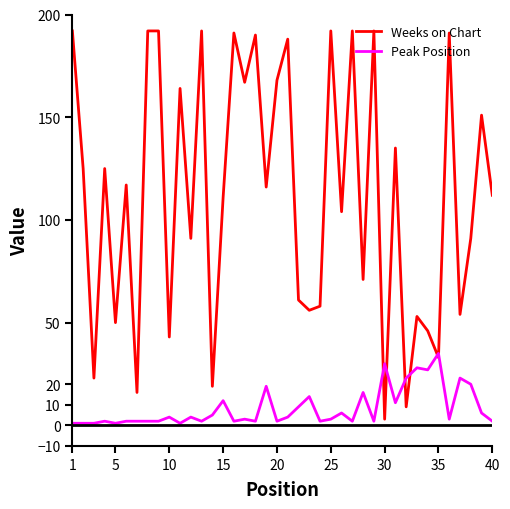

Which series has the largest total across all categories?

Weeks on Chart